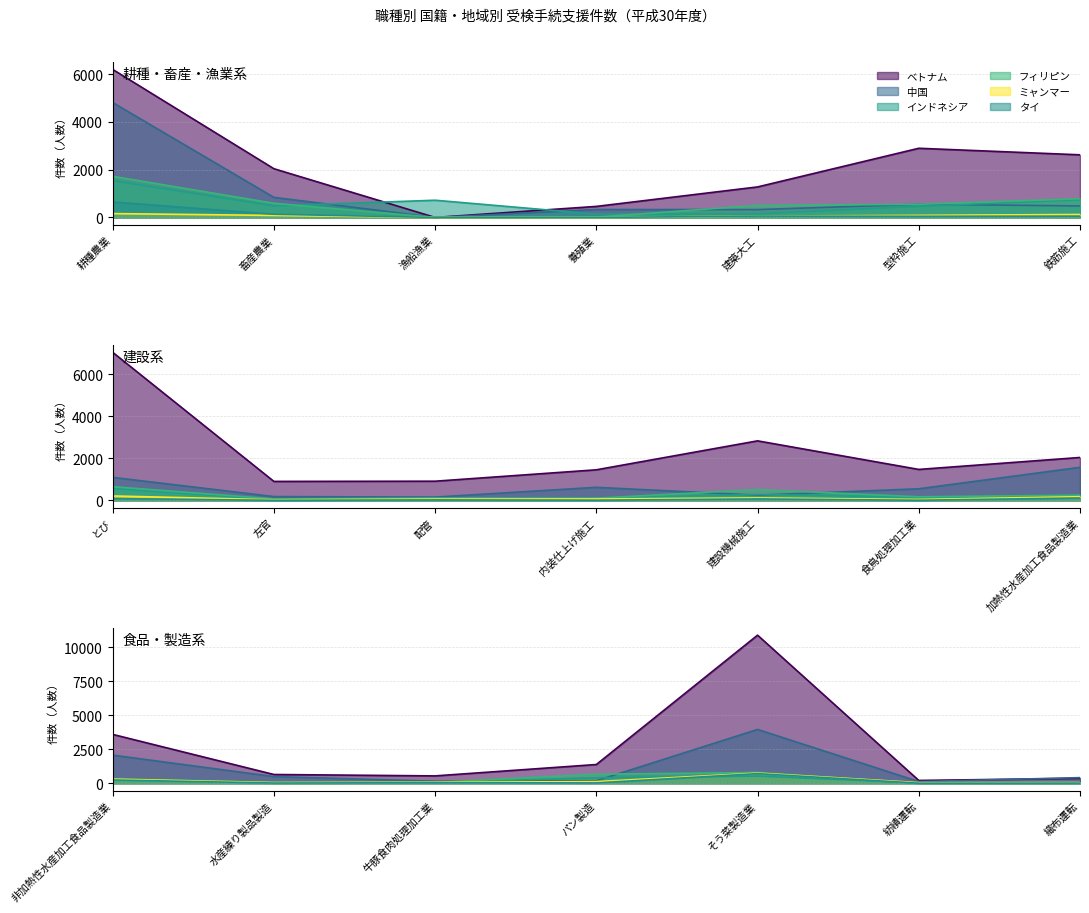

Between 食鳥処理加工業 and 非加熱性水産加工食品製造業, which series saw the biggest shift?

ベトナム